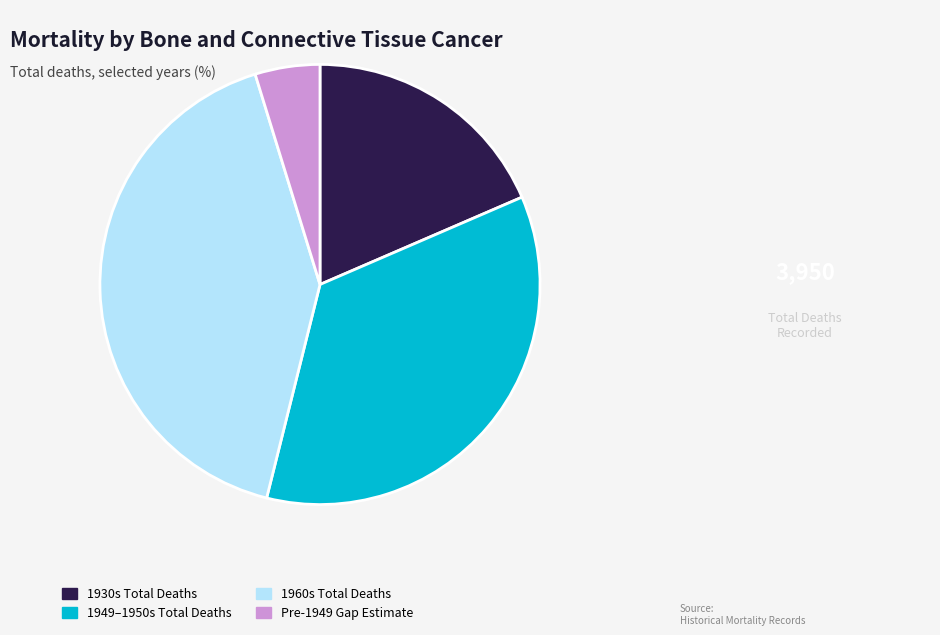

Is there any slice that represents more than half of the pie?

No